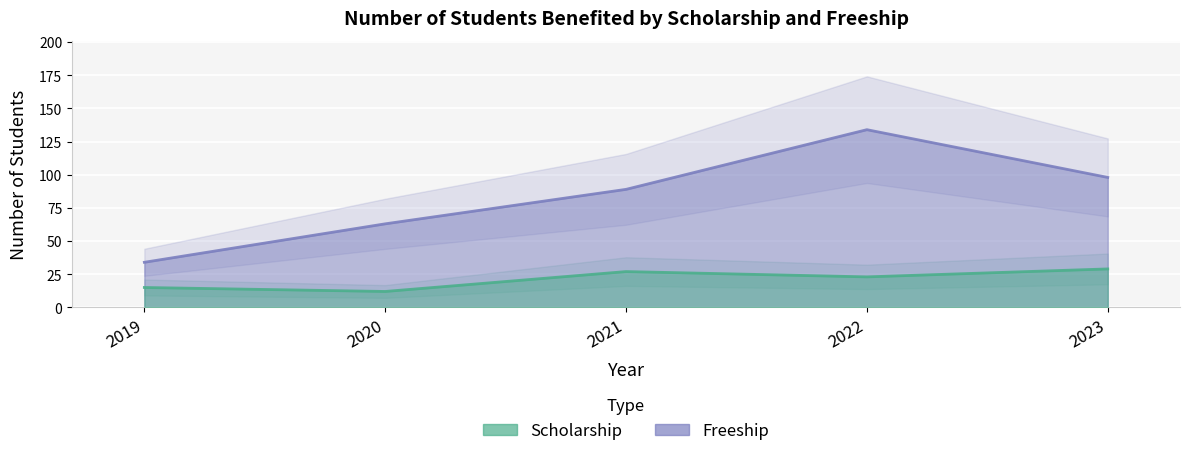

What is the minimum value shown in the chart?

12